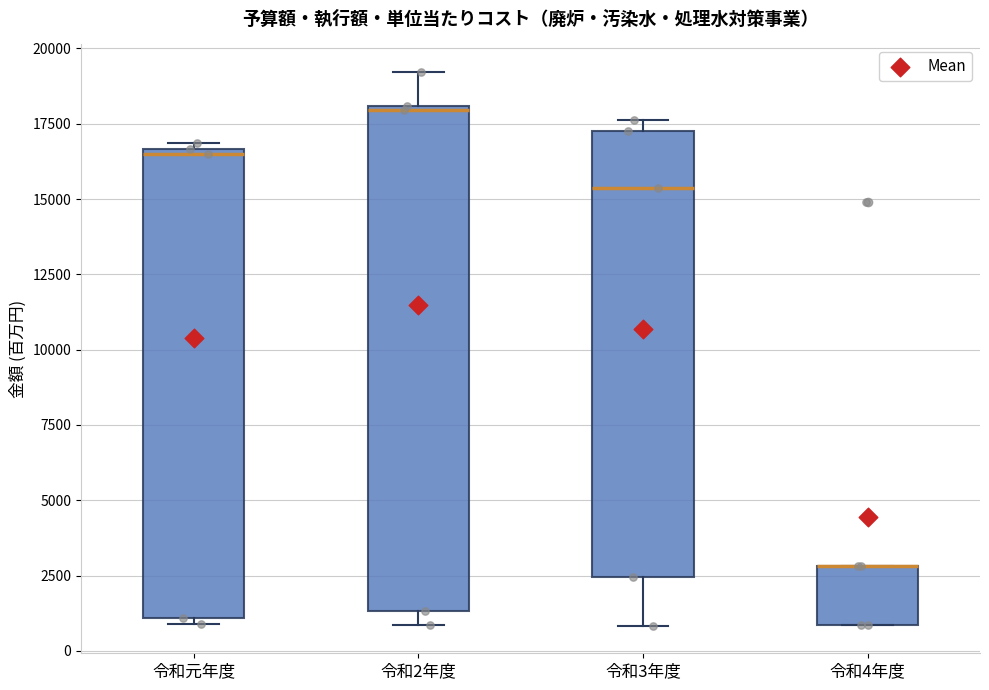

Where is the upper edge of the box for 令和3年度 on the y-axis? The values are not printed on the chart, so give them approximately, as read against the axis.

17000